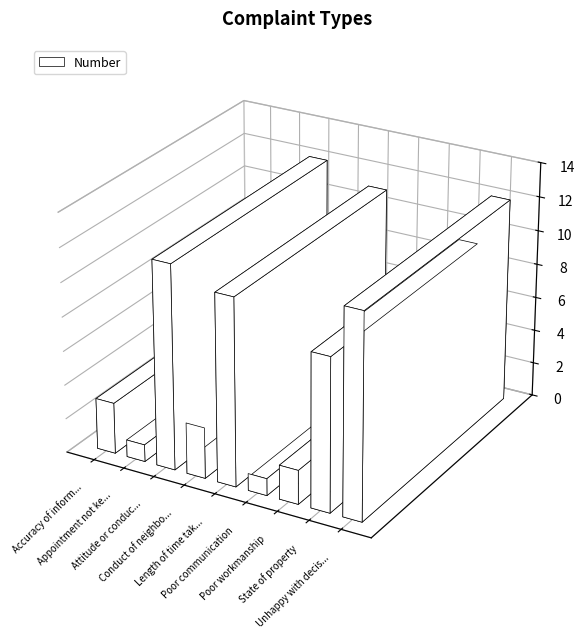

Between Poor communication and Conduct of neighbour, which is larger?

Conduct of neighbour